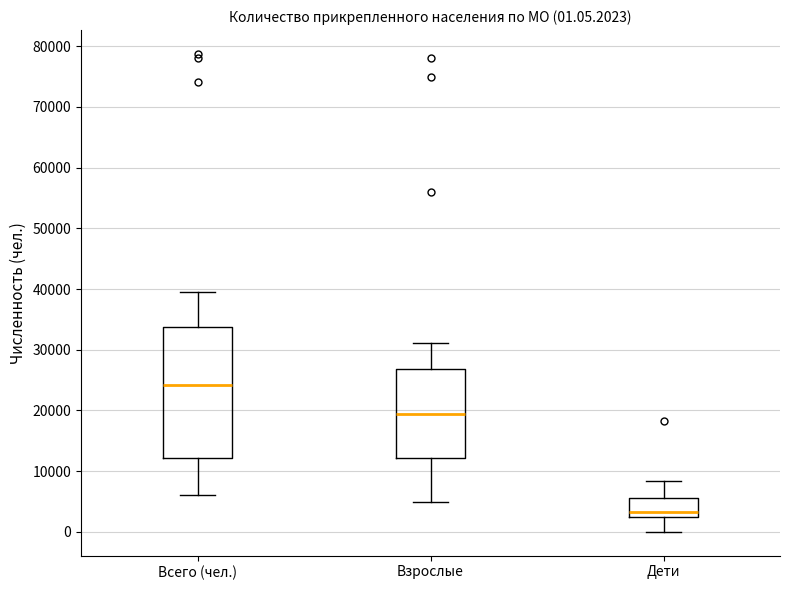

Which box's median line is the highest?

Всего (чел.)